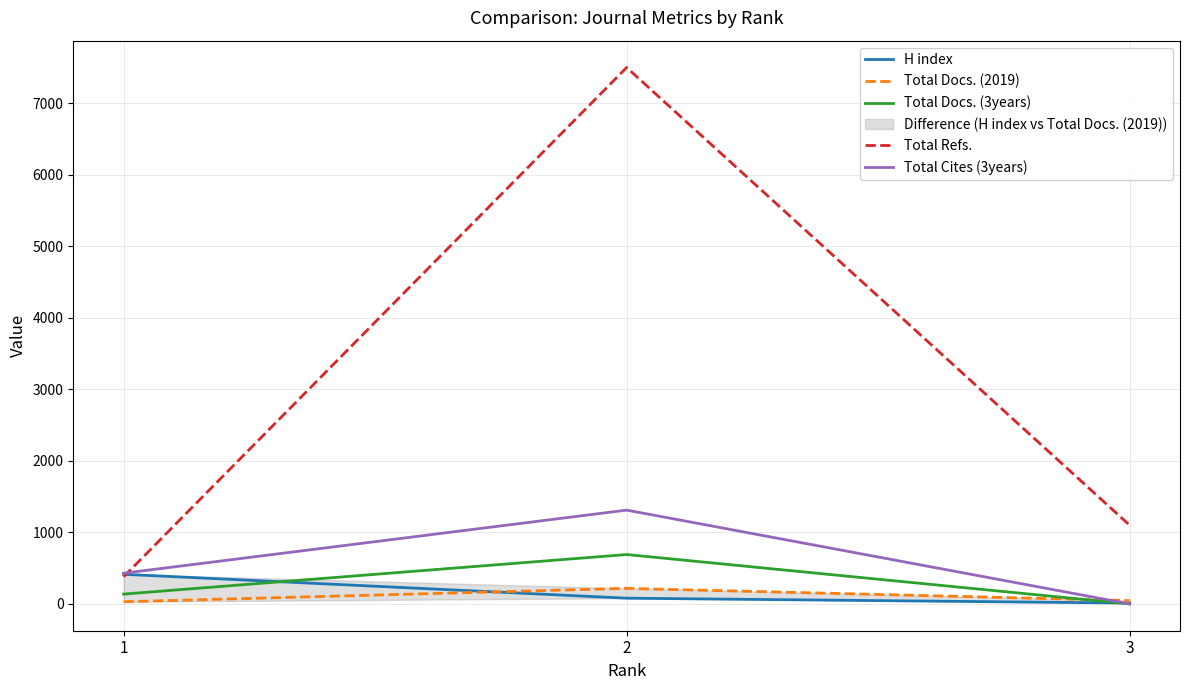

True or false: Total Cites (3years) has a value of 288 at 1.

False